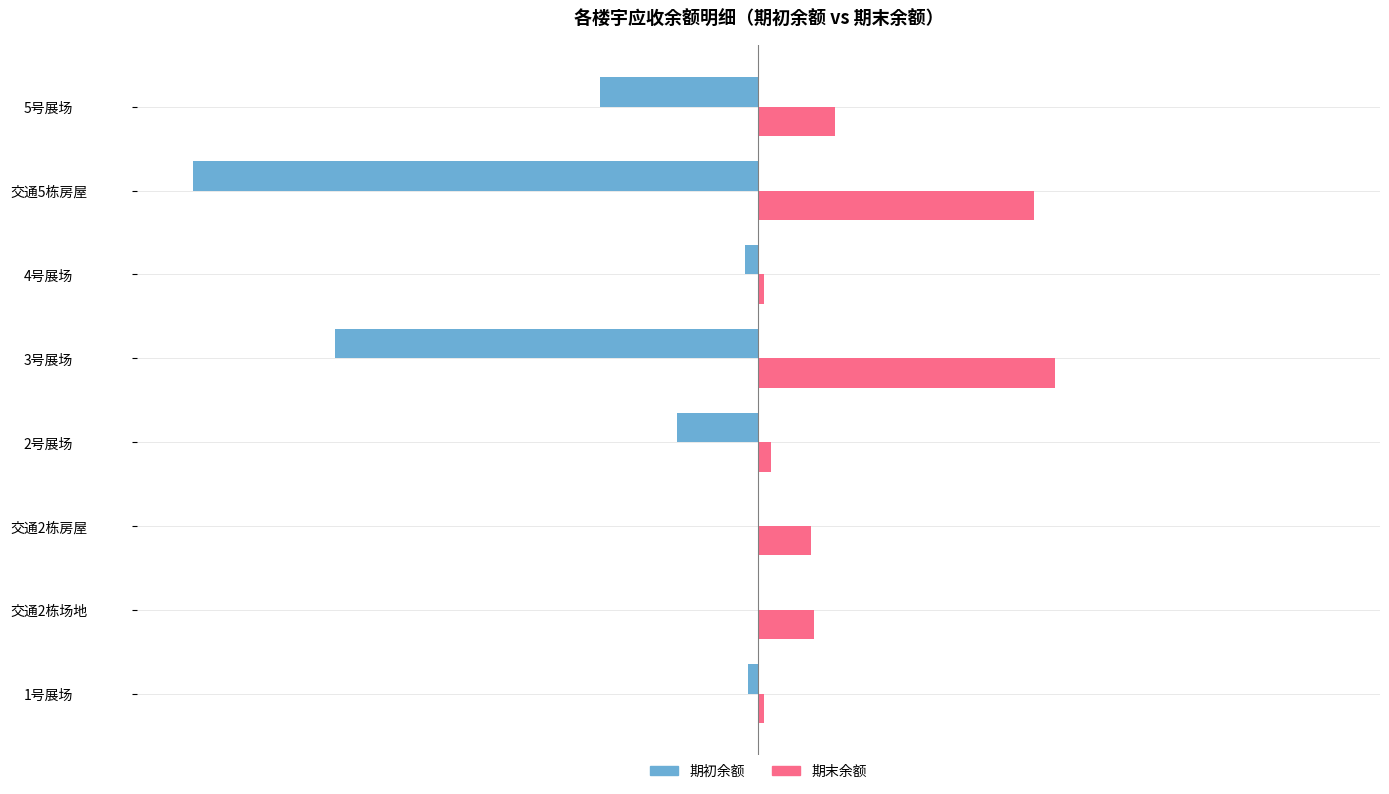

What are all the series names shown in the legend?

期初余额, 期末余额